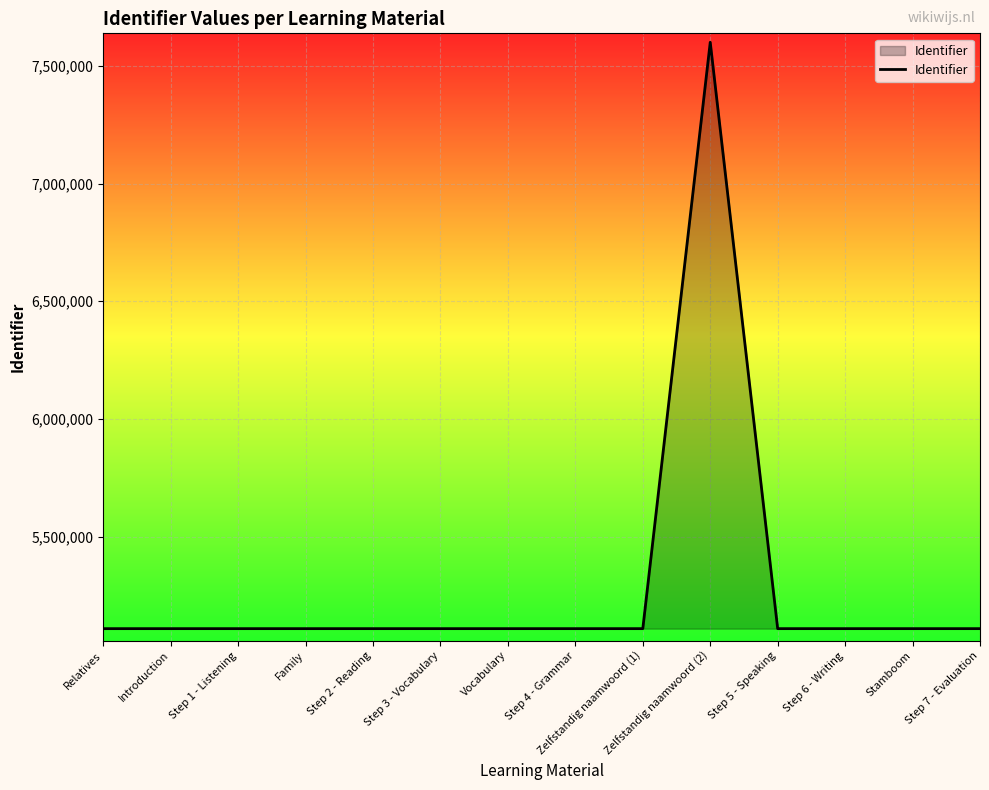

What is the change in value from Step 1 - Listening to Step 4 - Grammar?

+10